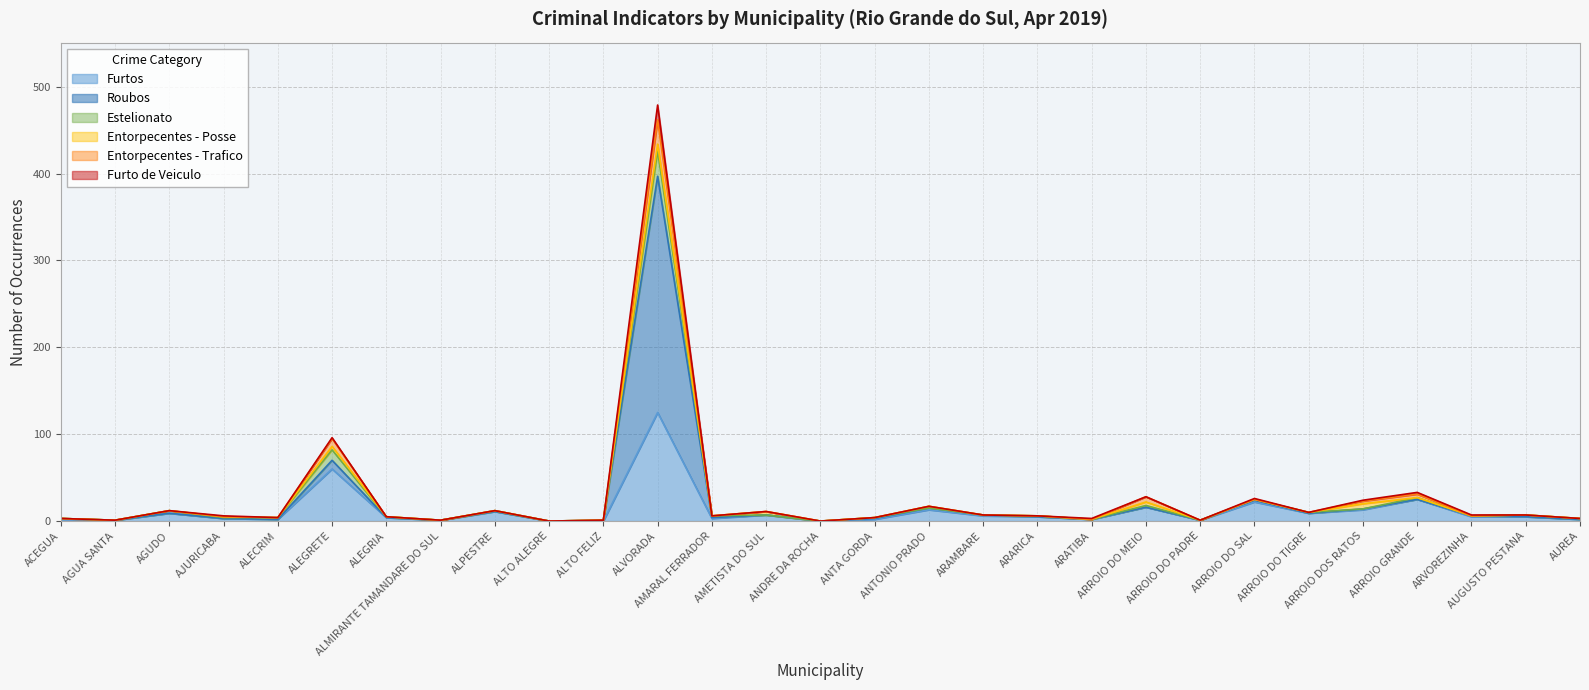

What is the maximum value for Furtos?

125